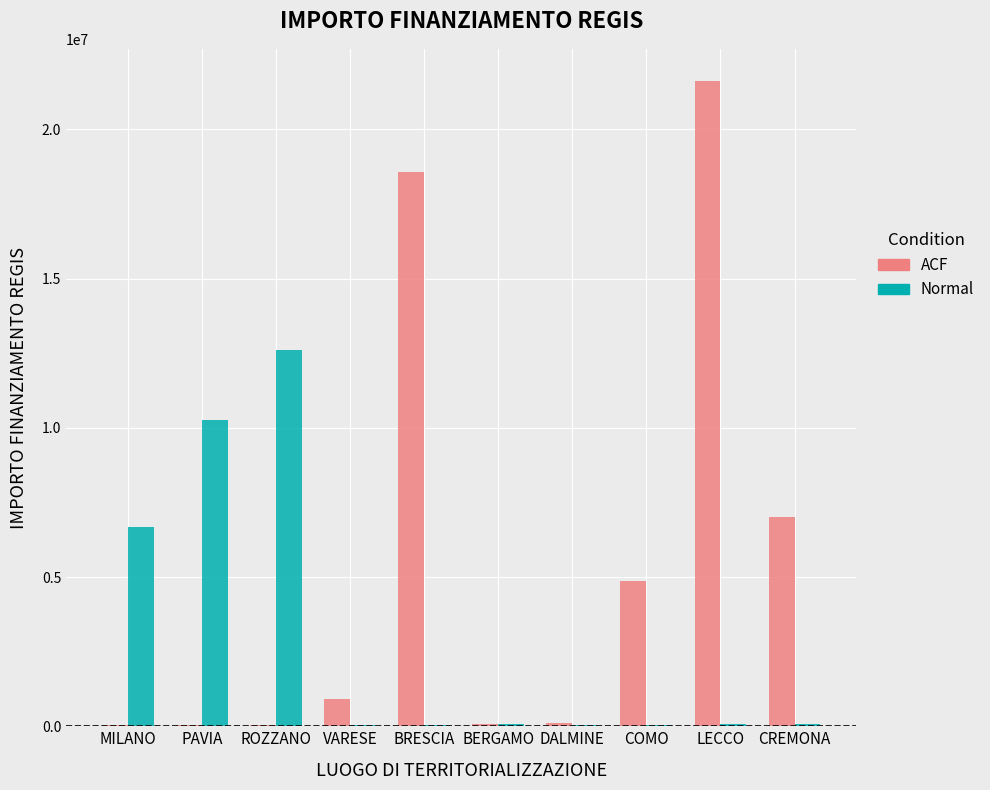

Where is ACF nearest to the value 10820342?

CREMONA